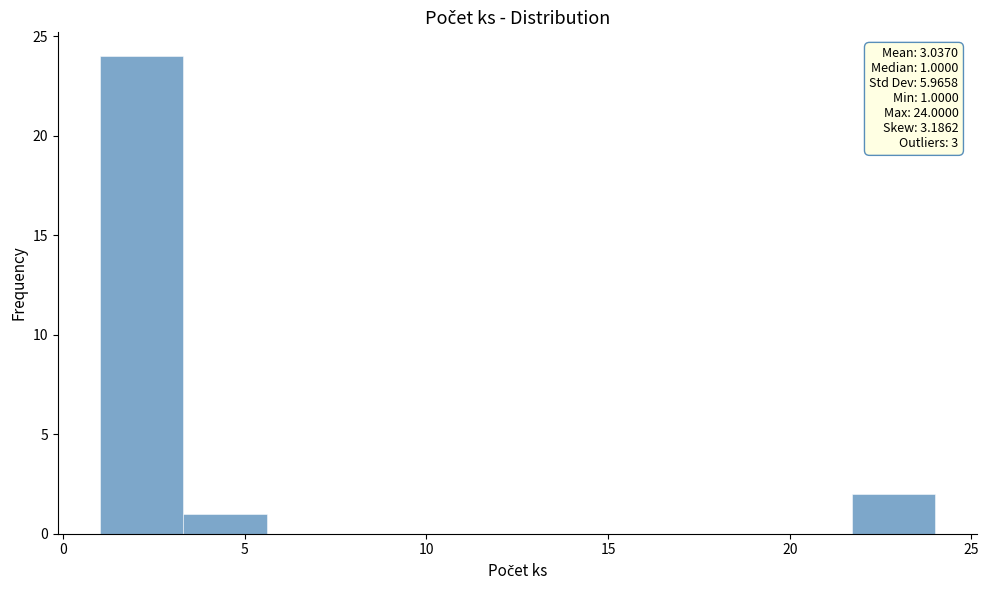

Over which range of the x-axis is the bar tallest?

1.0 to 3.3